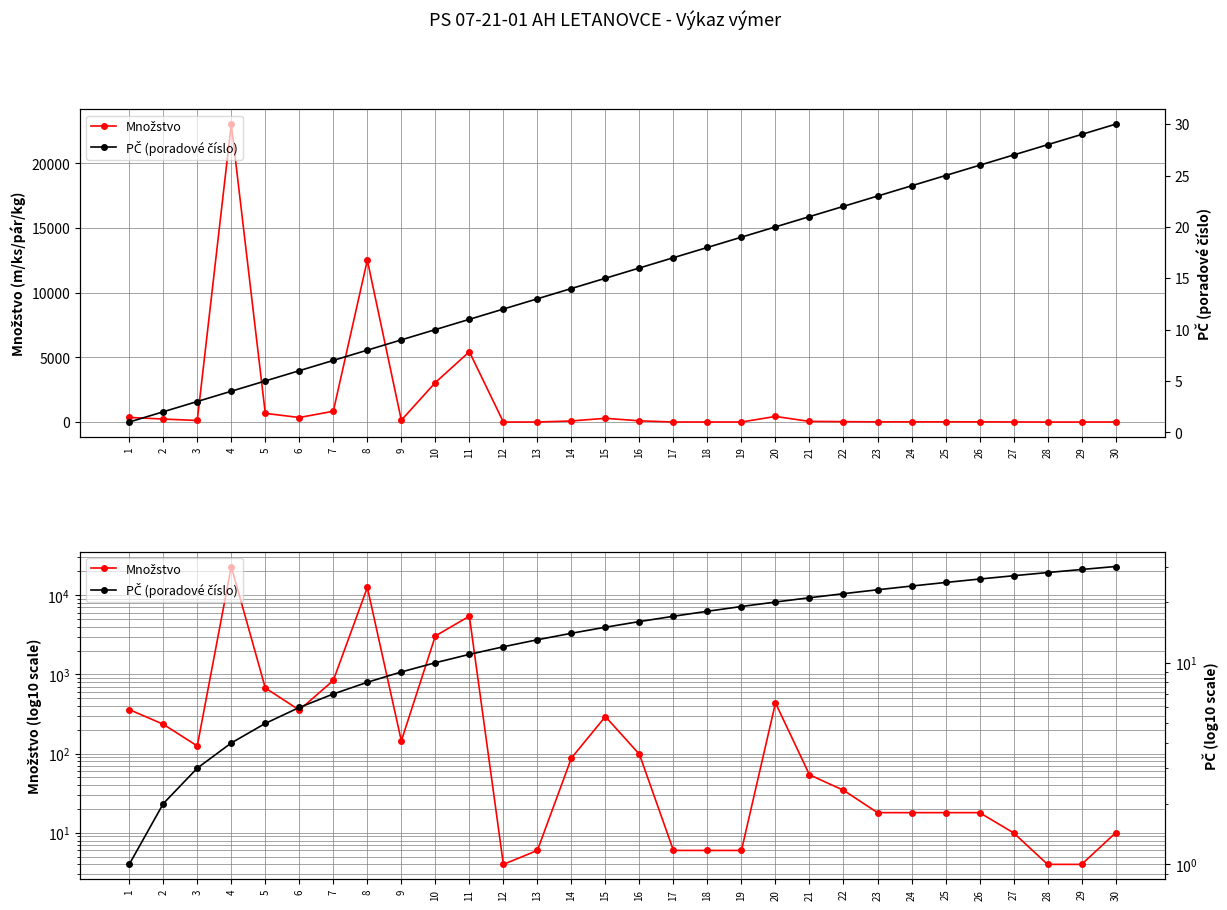

How many data points in PČ (poradové číslo) are above 16?

14